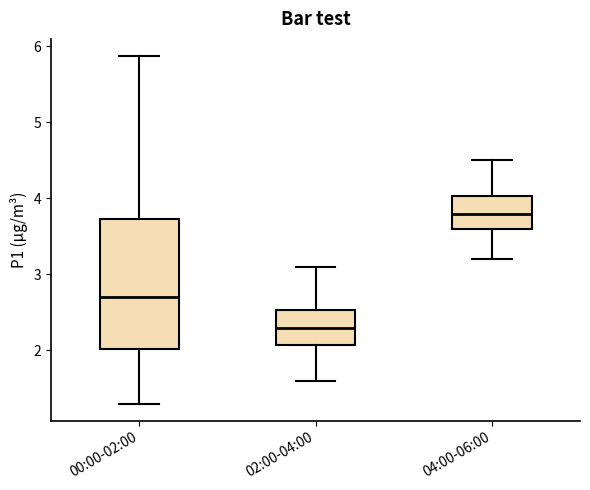

Where does the median line of the box for 04:00-06:00 sit on the y-axis? The values are not printed on the chart, so give them approximately, as read against the axis.

3.8